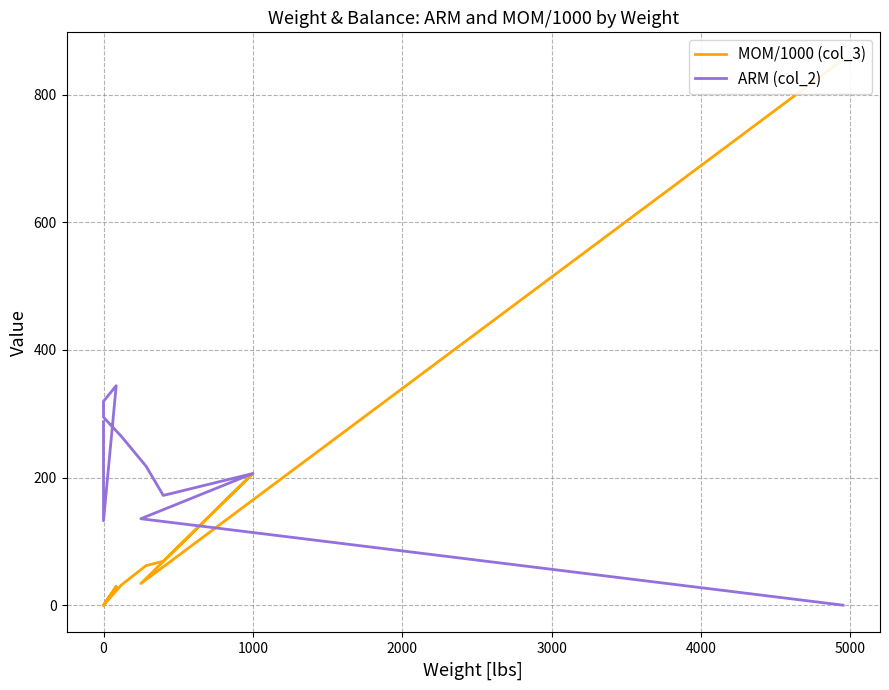

Is this an area chart (filled region under the line)?

No